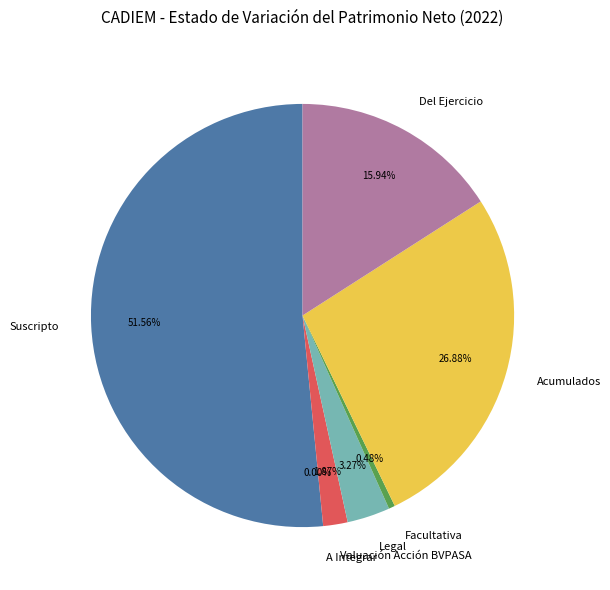

What is the largest slice in the pie chart?

Suscripto